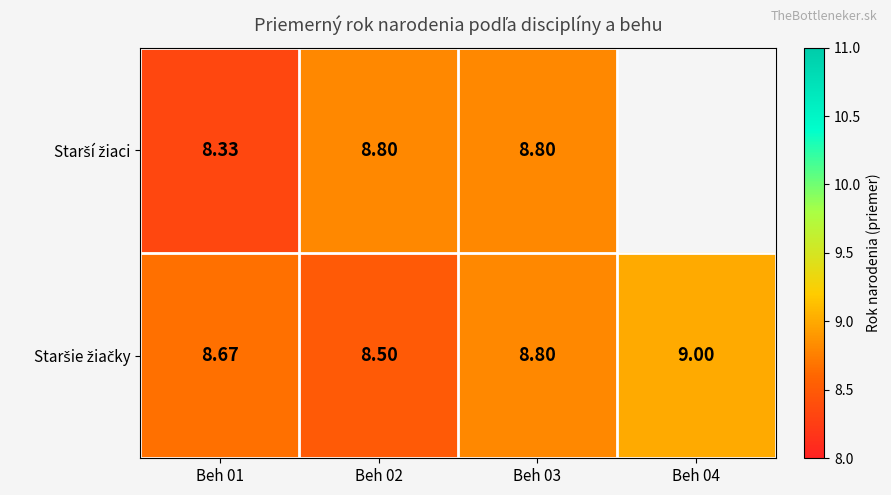

List the series in order of their peak value, highest first.

Staršie žiačky, Starší žiaci